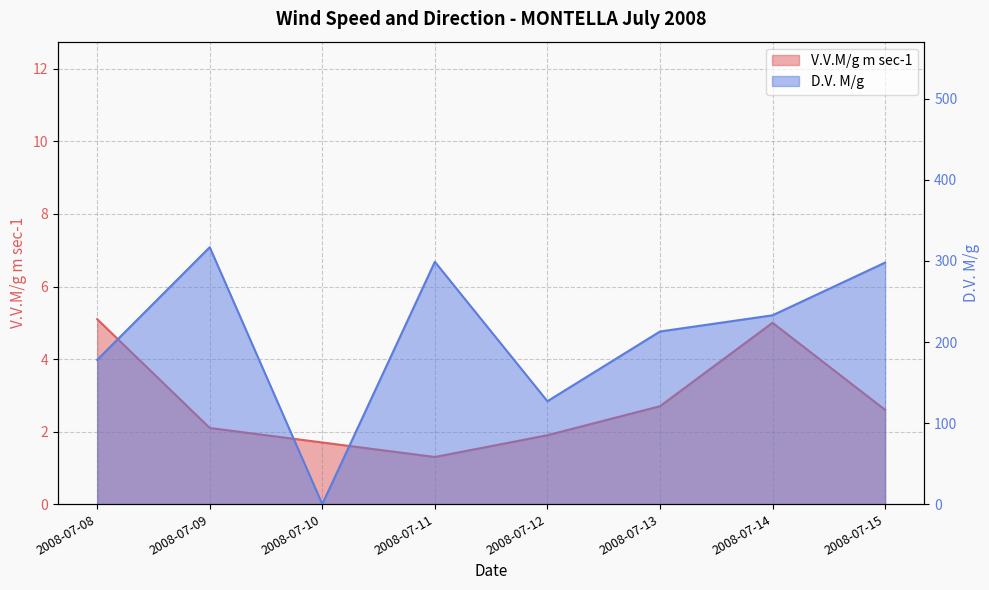

Reading right to left, transcribe all the data shown in this chart.

V.V.M/g m sec-1: 2008-07-15=2.6	2008-07-14=5.0	2008-07-13=2.7	2008-07-12=1.9	2008-07-11=1.3	2008-07-10=1.7	2008-07-09=2.1	2008-07-08=5.1
D.V. M/g: 2008-07-15=298.0	2008-07-14=233.0	2008-07-13=213.0	2008-07-12=127.0	2008-07-11=299.0	2008-07-10=0.0	2008-07-09=317.0	2008-07-08=178.0